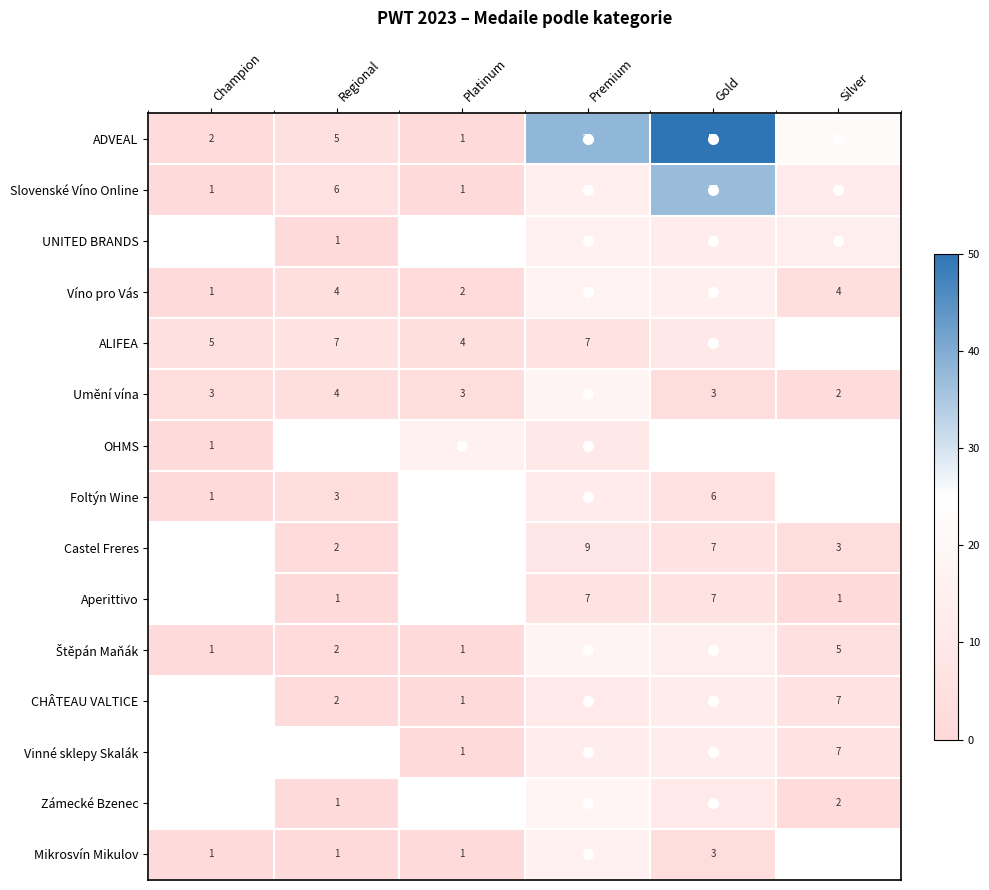

At which label is Slovenské Víno Online closest to 19?

Premium